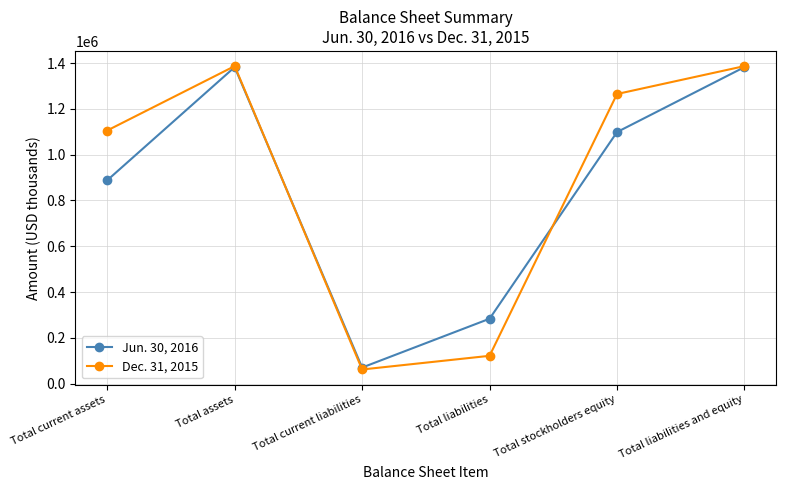

How many data points does each series have?

6